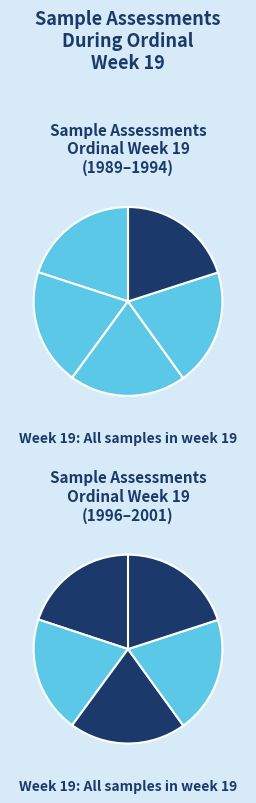

Does 1997 represent more than half of the total?

No